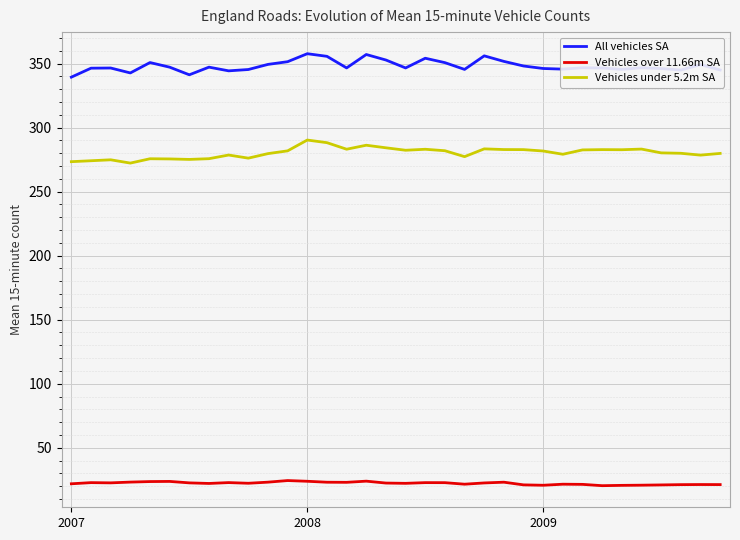

Which series has the largest total across all categories?

All vehicles SA